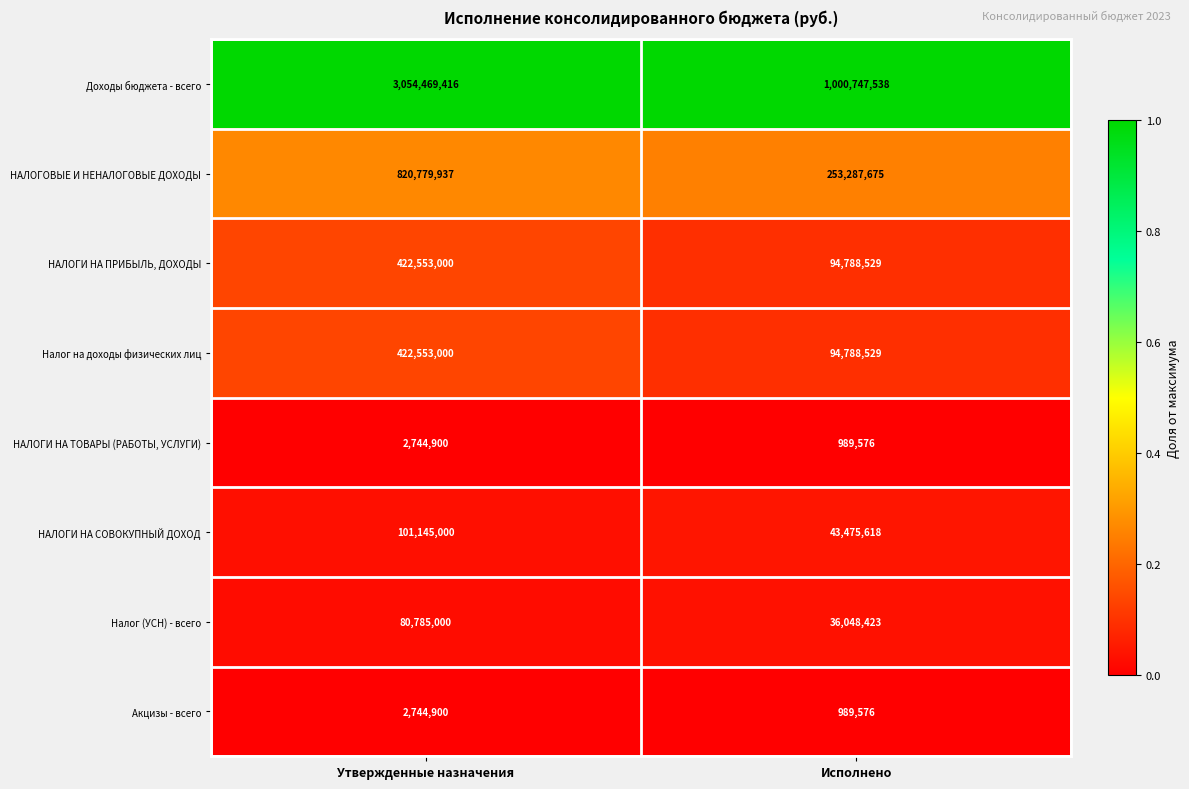

At which category is the sum across all series the highest?

Утвержденные назначения